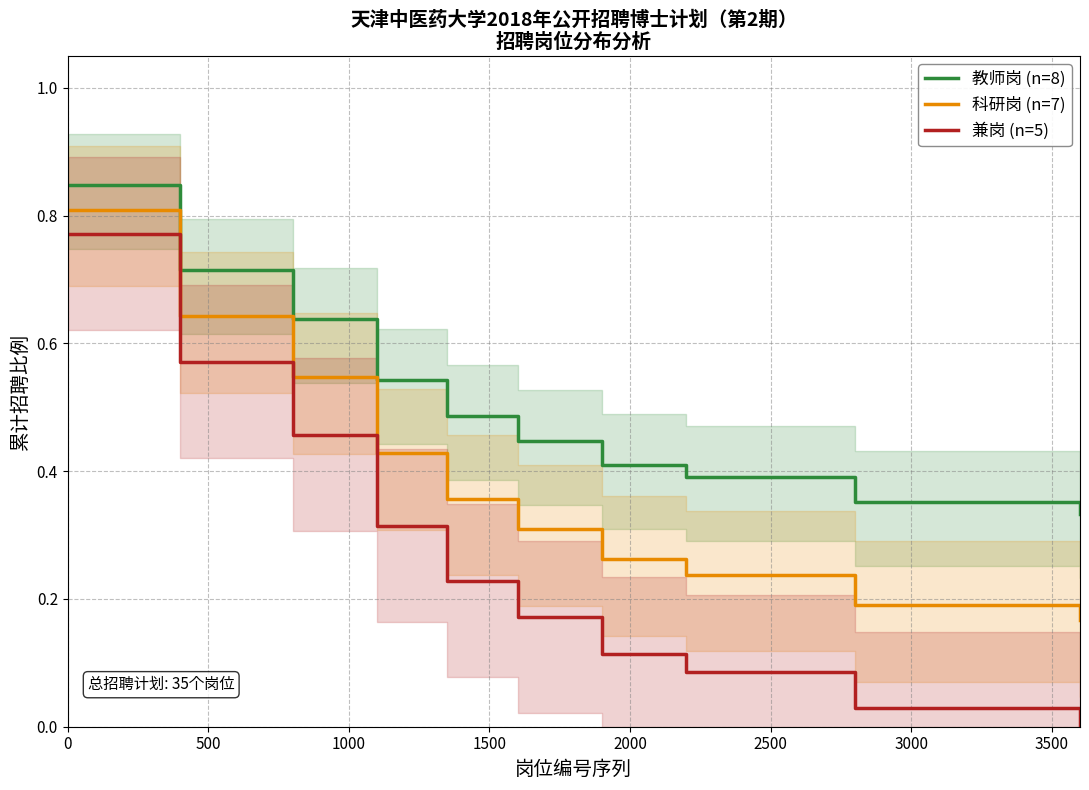

True or false: 教师岗 (n=8) and 兼岗 (n=5) cross at least once.

False